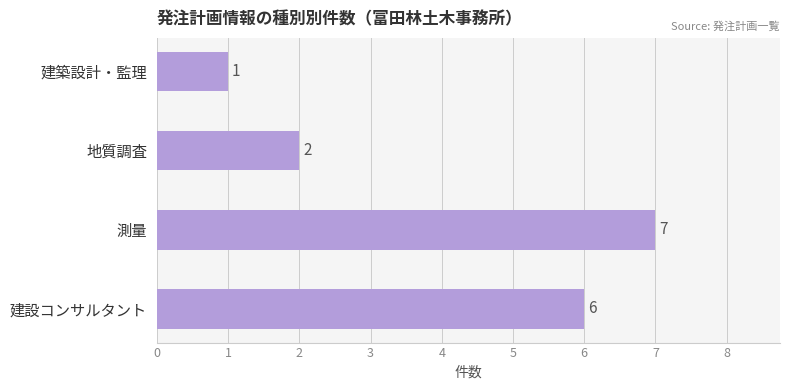

At which category does the chart reach its peak across all series?

測量